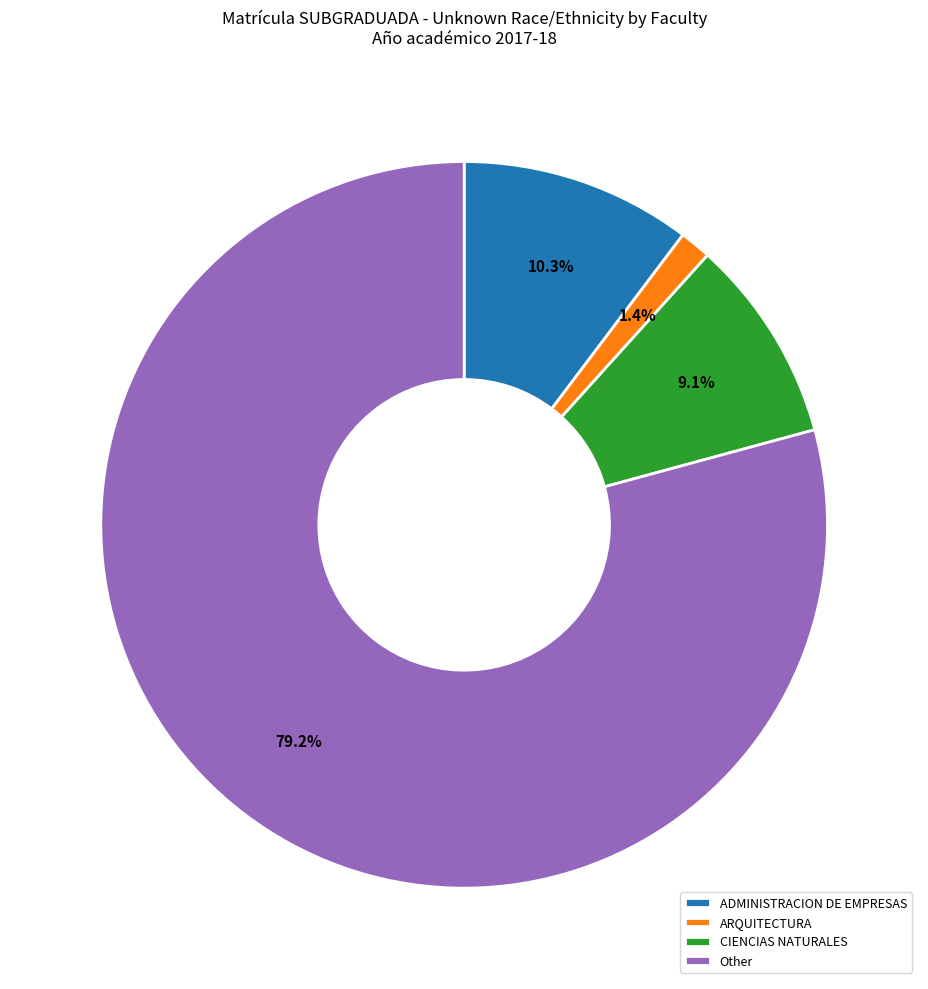

Which has a higher value, ADMINISTRACION DE EMPRESAS or CIENCIAS NATURALES?

ADMINISTRACION DE EMPRESAS